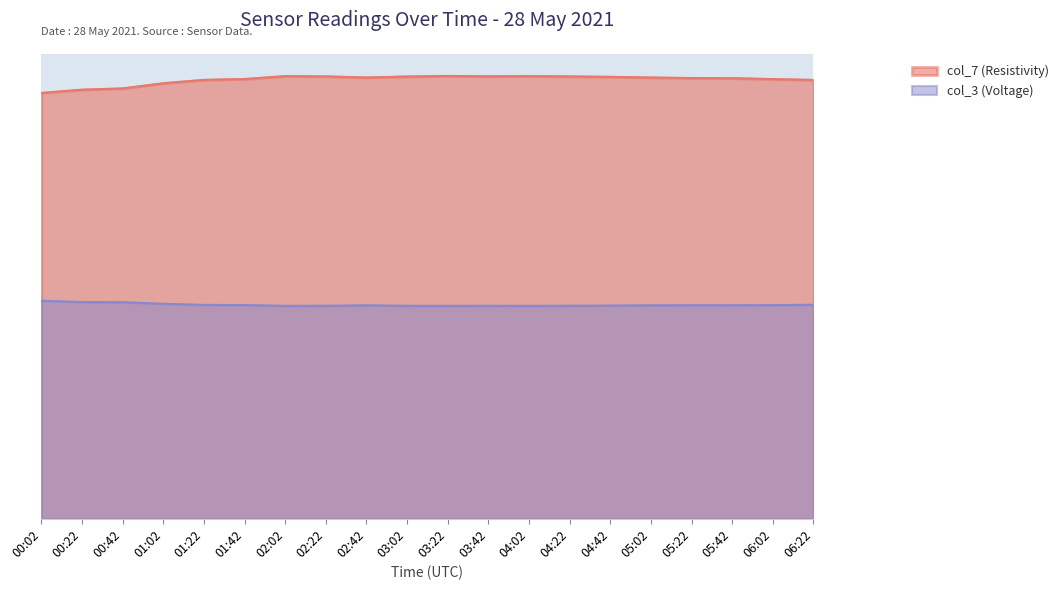

The value of col_3 (Voltage) at 06:02 is 0.3. True or false?

True